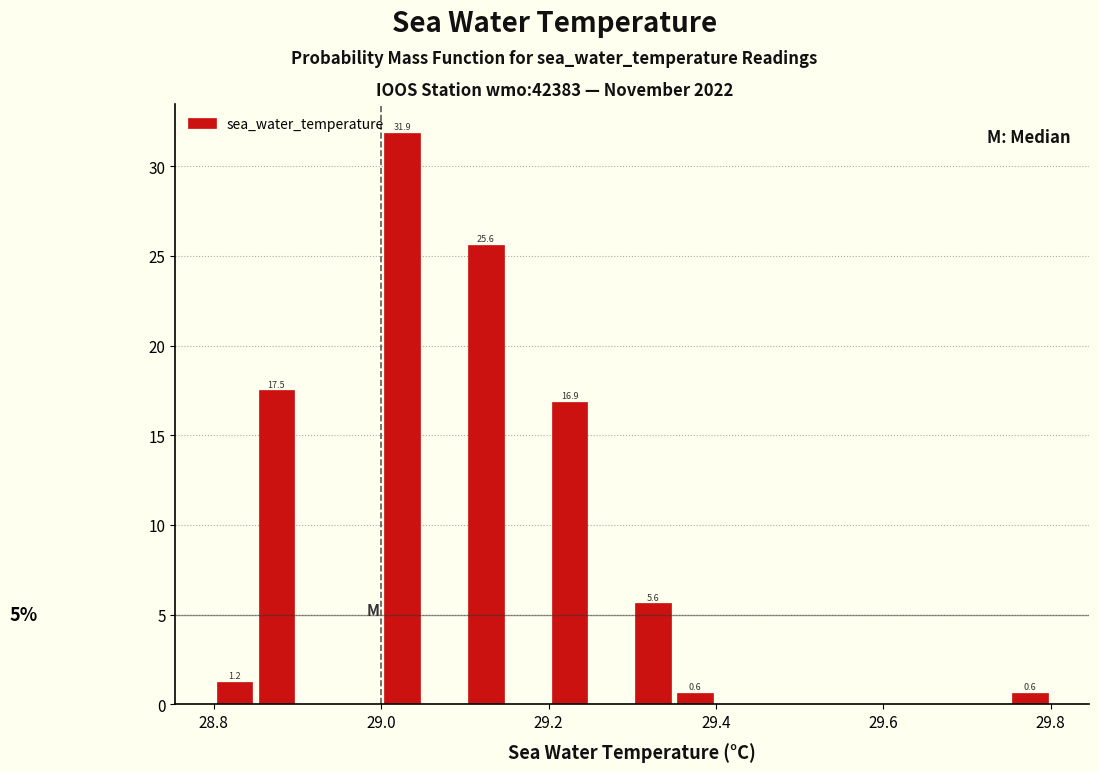

Around what value on the x-axis is the tallest bar? Give the approximate position of its centre, as read against the axis.

29.02